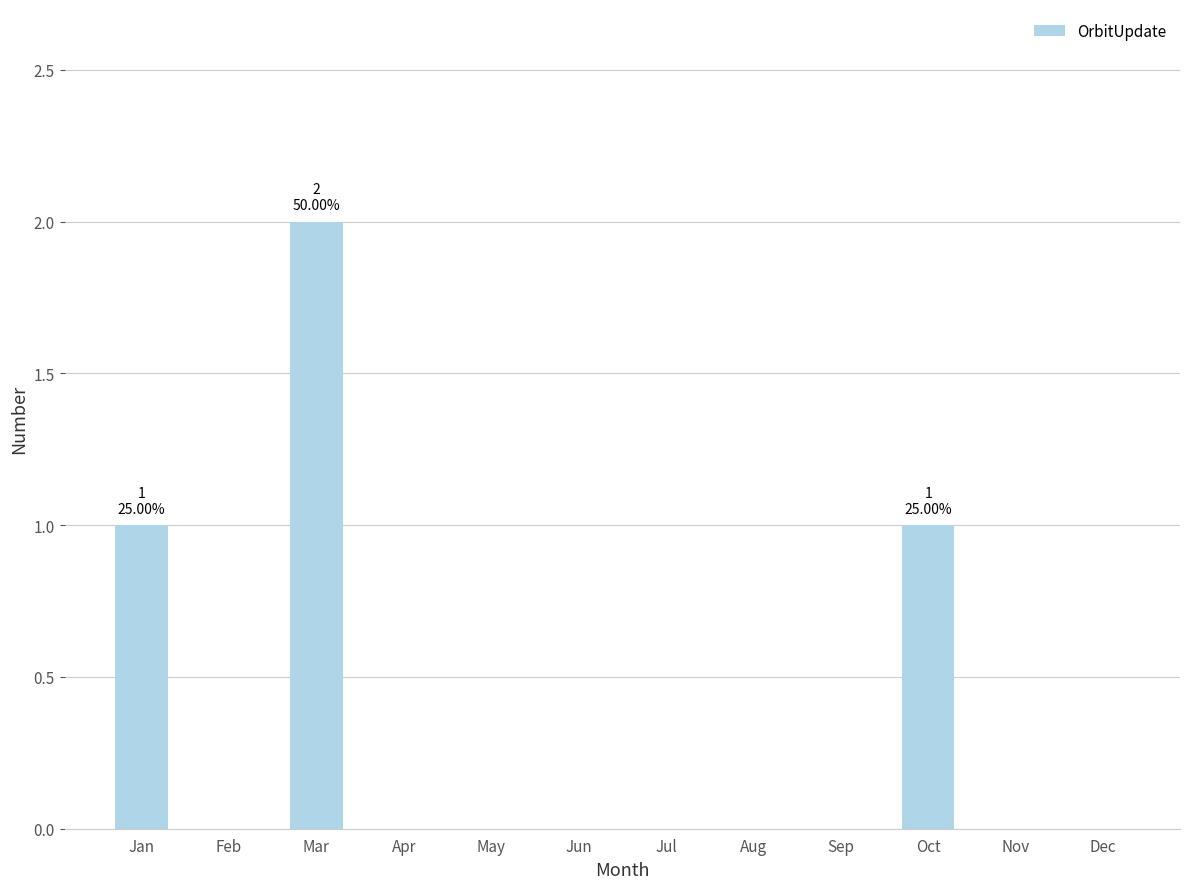

Is it true that the value at Jan is 0?

False